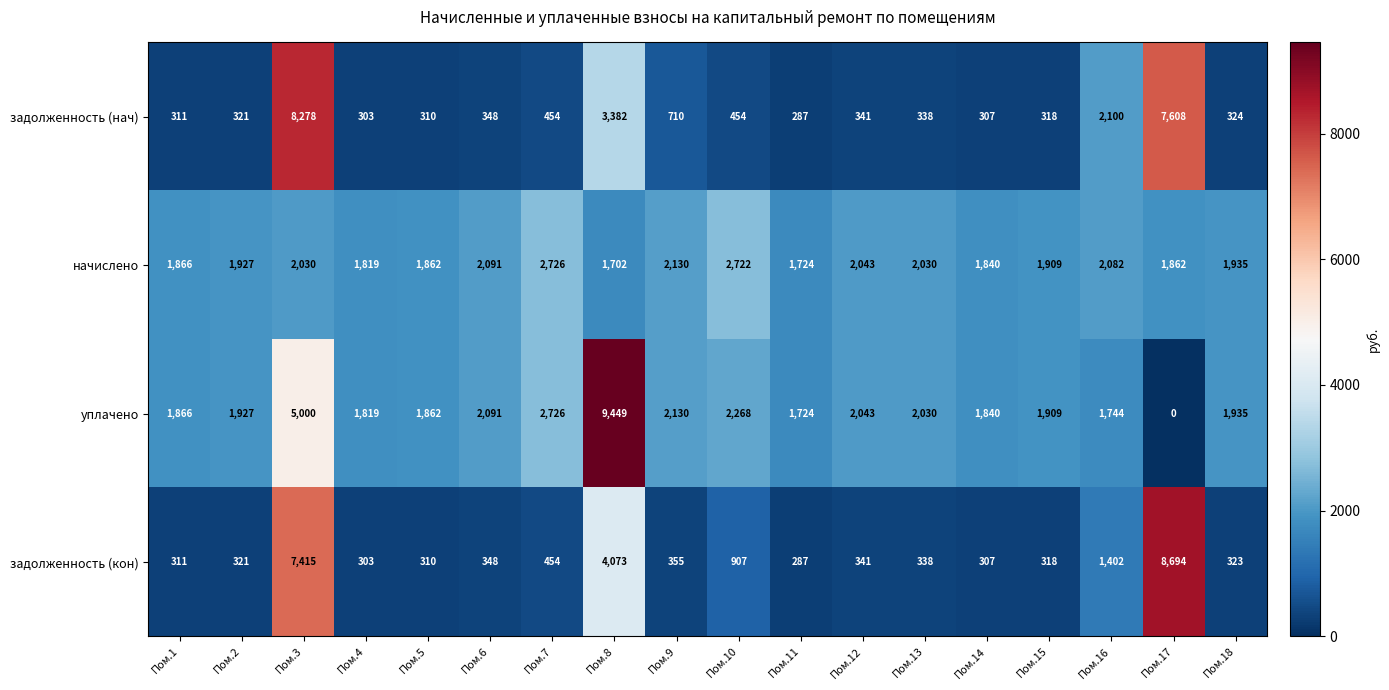

List the series in order of their peak value, lowest first.

начислено, задолженность (нач), задолженность (кон), уплачено